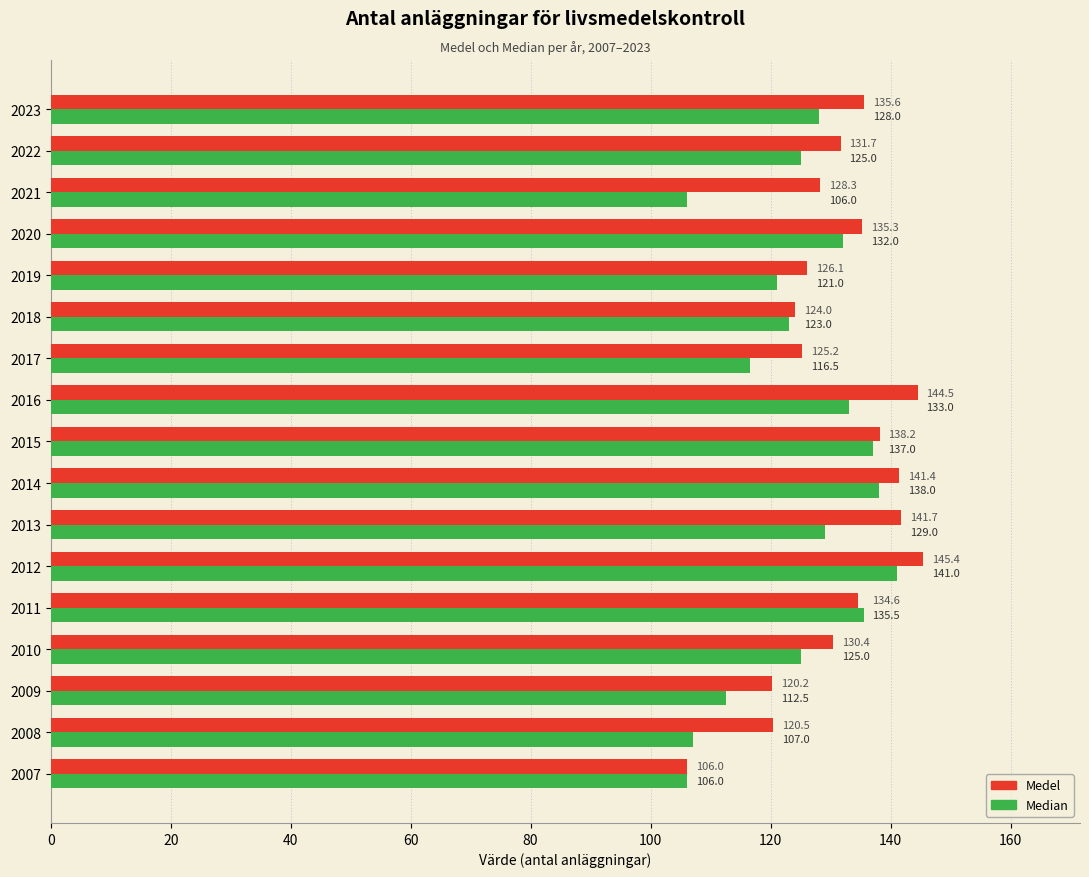

Read the Medel value at 2014.

141.4